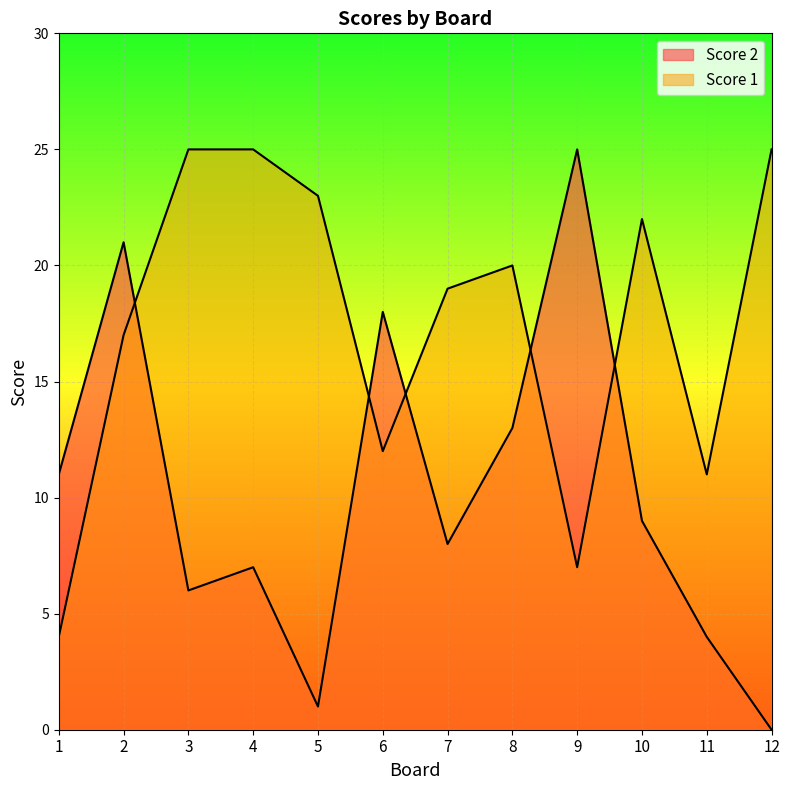

True or false: Score 2 and Score 1 cross at least once.

True